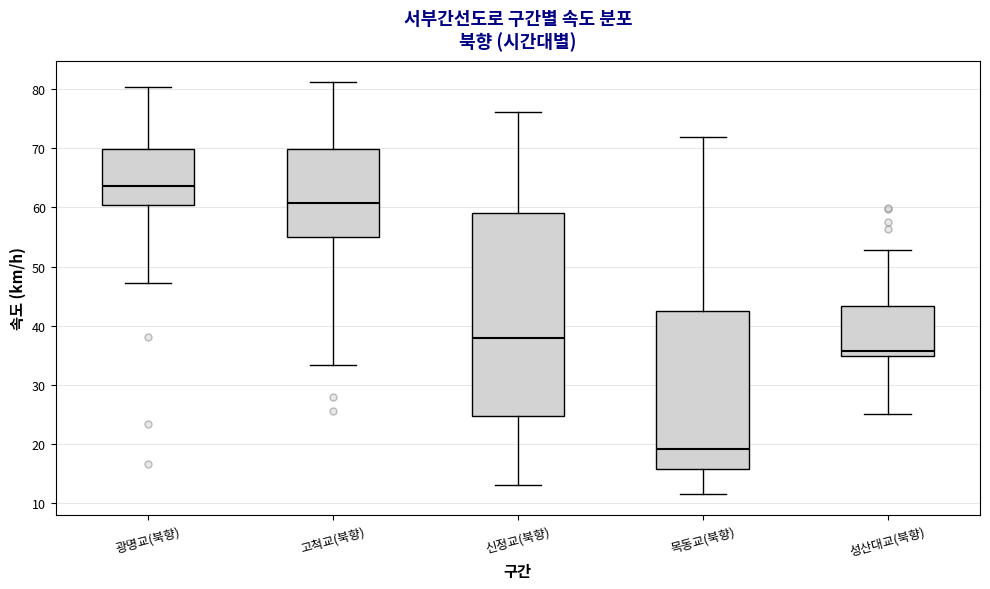

Reading left to right, read every box against the y-axis: the position of its median line, the range the box covers, and the ends of its whiskers. The values are not printed on the chart, so give them approximately, as read against the axis.

광명교(북향): median 64, box 60 to 70, whiskers 47 to 80
고척교(북향): median 61, box 55 to 70, whiskers 33 to 81
신정교(북향): median 38, box 25 to 59, whiskers 13 to 76
목동교(북향): median 19, box 16 to 42, whiskers 11 to 72
성산대교(북향): median 36, box 35 to 43, whiskers 25 to 53